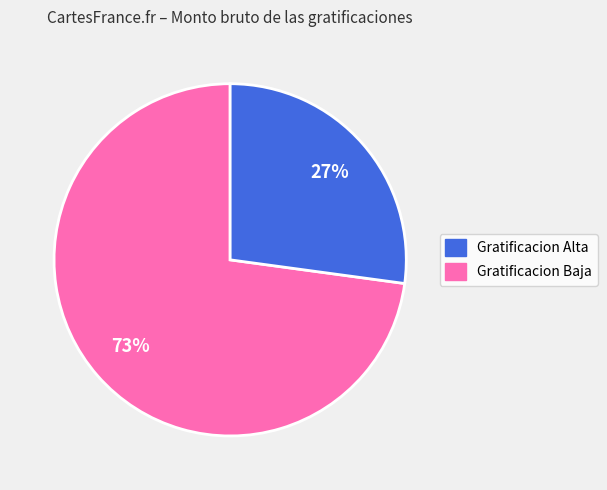

Is there a majority slice in this chart?

Yes